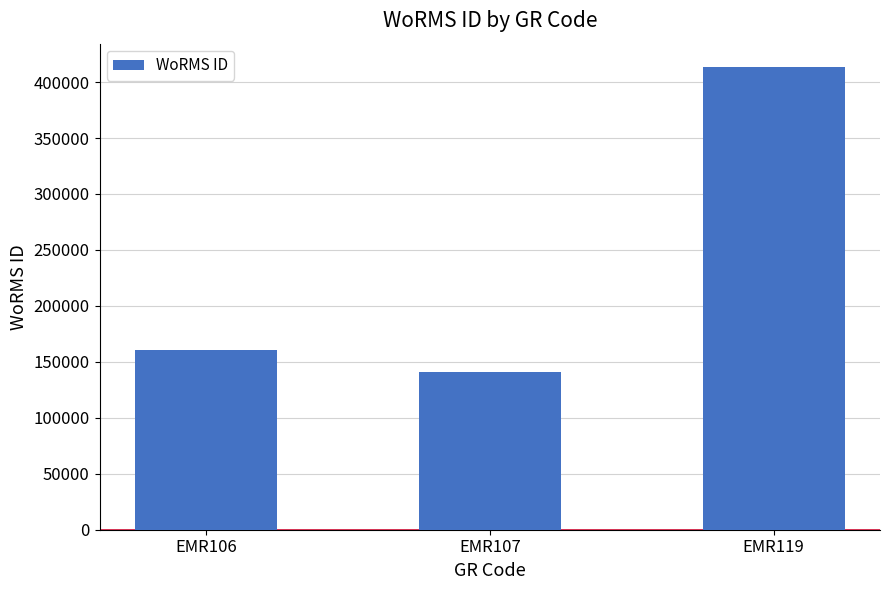

Which category has the highest value across all series?

EMR119